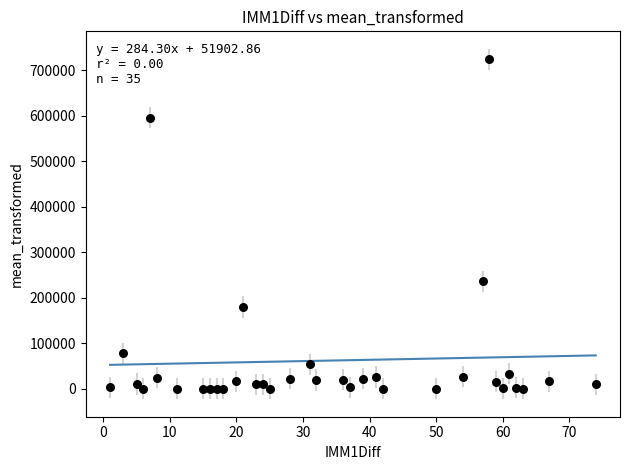

What Y value in the scatter plot is closest to 361780?

235508.7